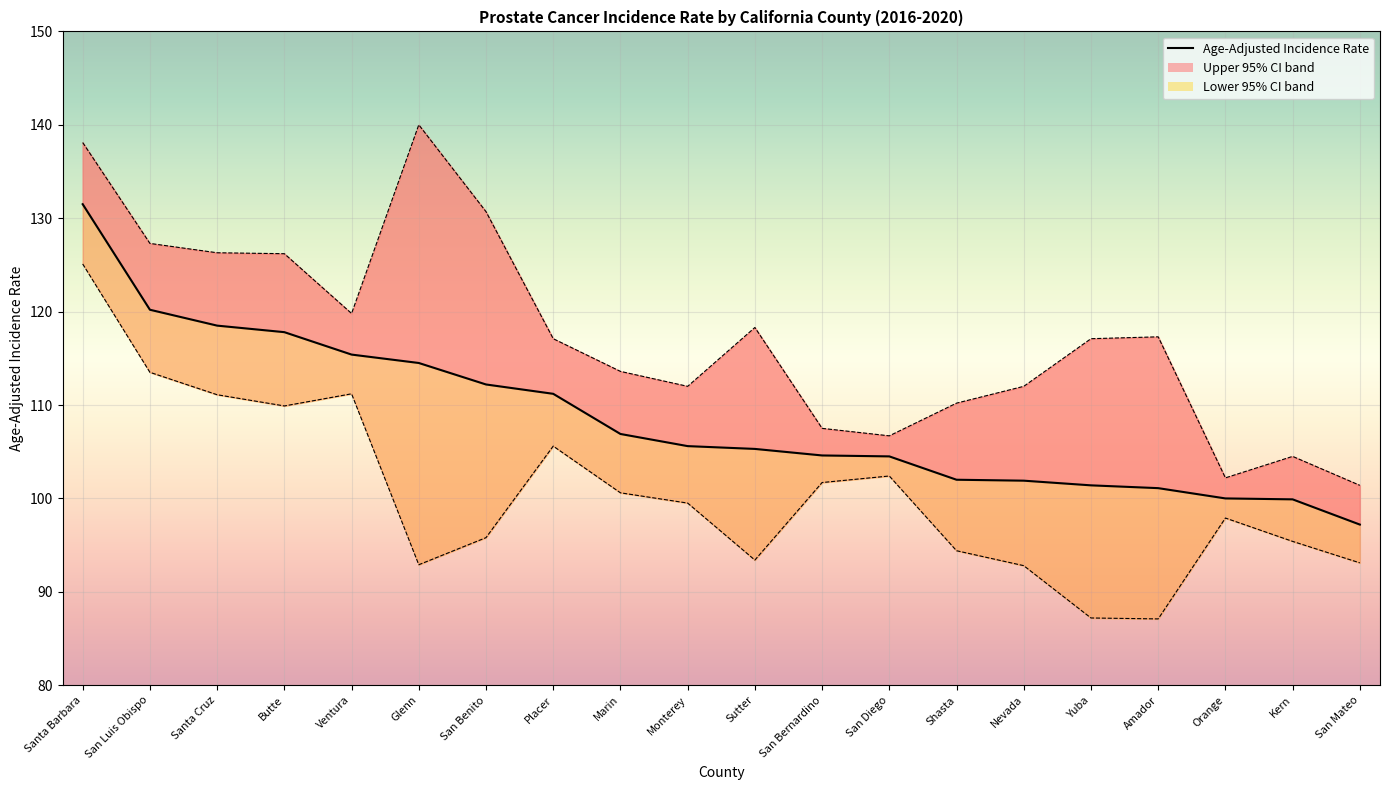

How many interior local peaks does the Lower 95% CI (line) series have?

4